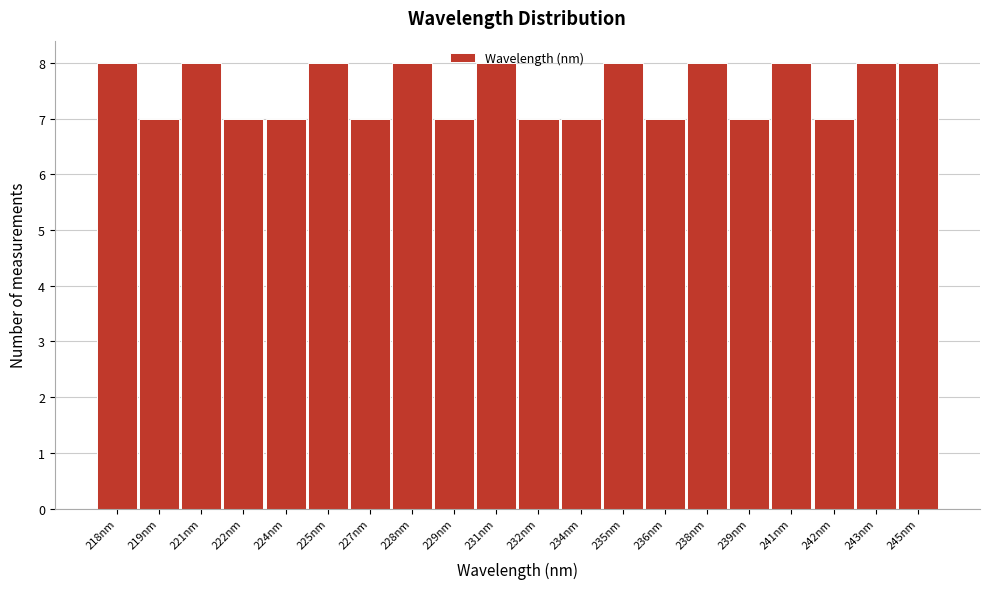

Approximately how many times larger is the value at 242nm compared to 224nm?

1.0